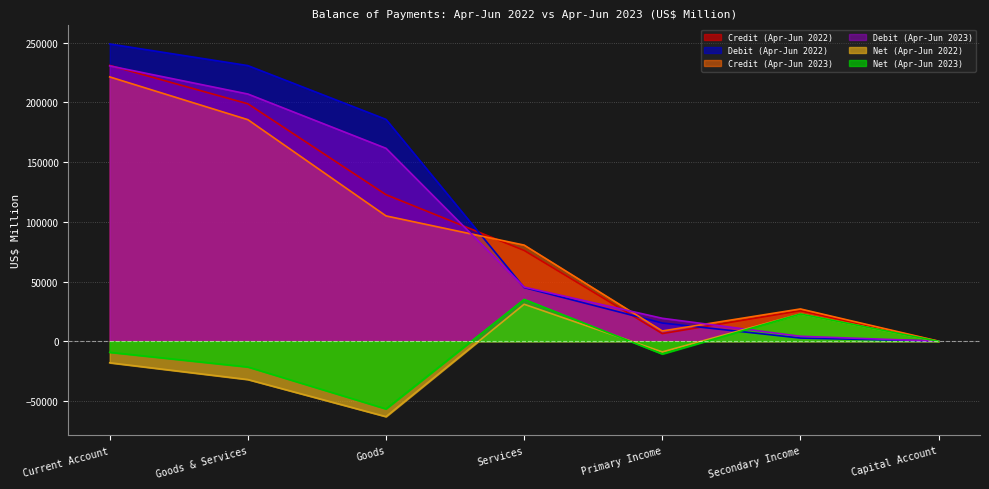

Which series has the largest range (max minus min)?

Debit (Apr-Jun 2022)